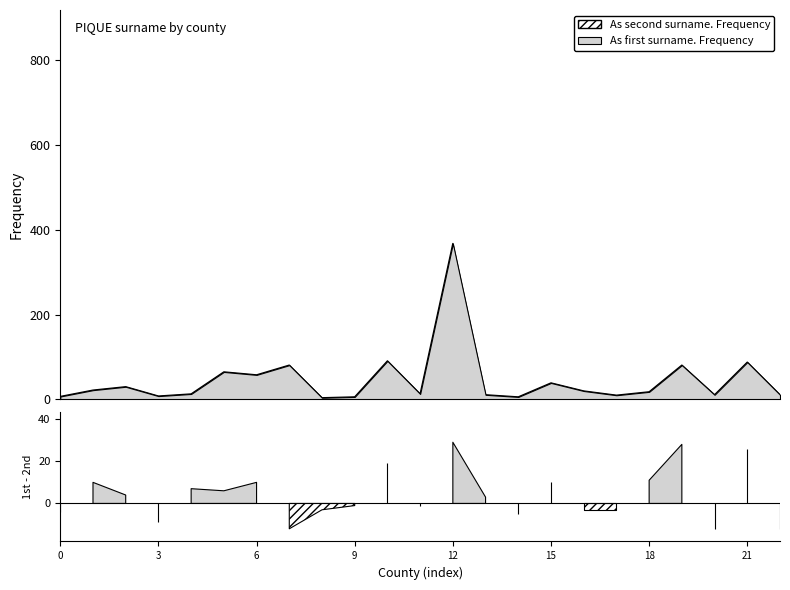

Which series has the largest range (max minus min)?

As first surname. Frequency